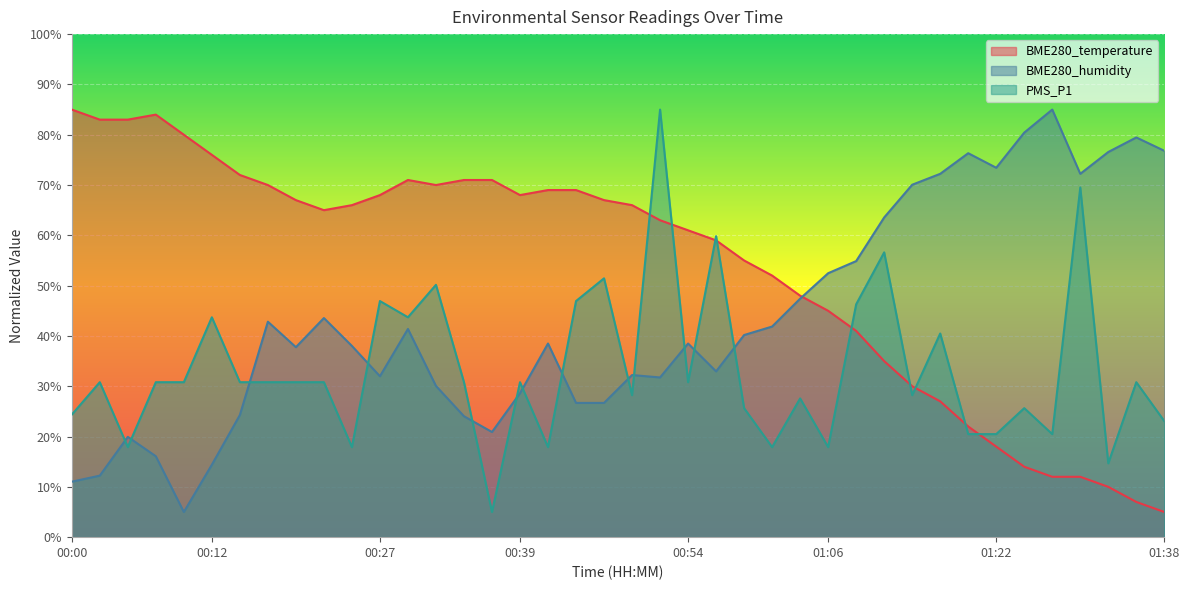

At which label does BME280_temperature reach its minimum?

01:38